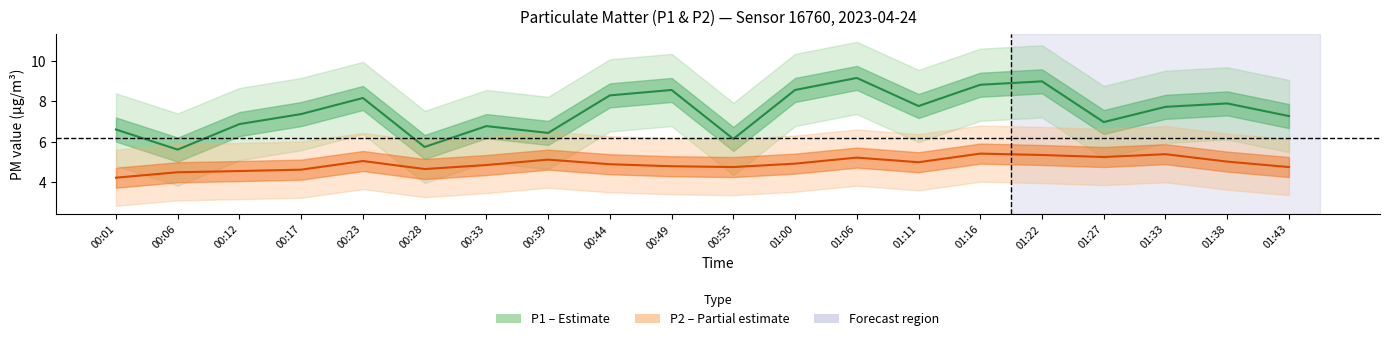

What is the sum of the P1 values at 00:55 and 01:38?

14.0